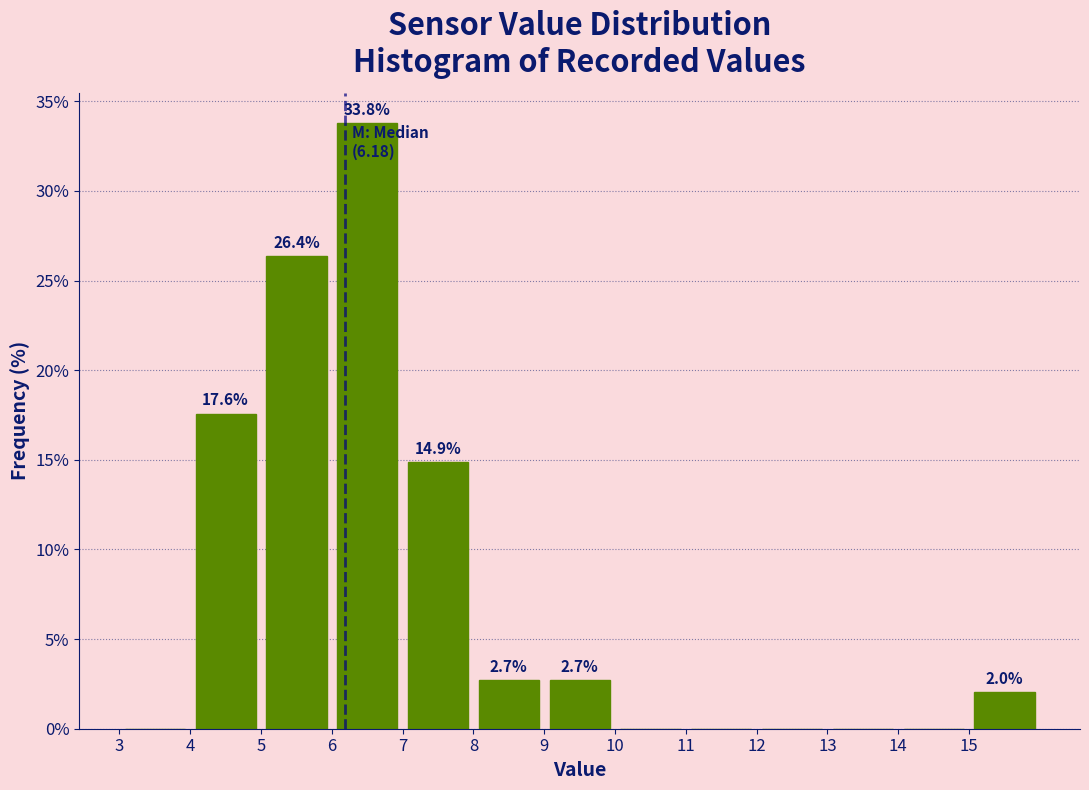

Which range on the x-axis has the tallest bar?

6 to 7